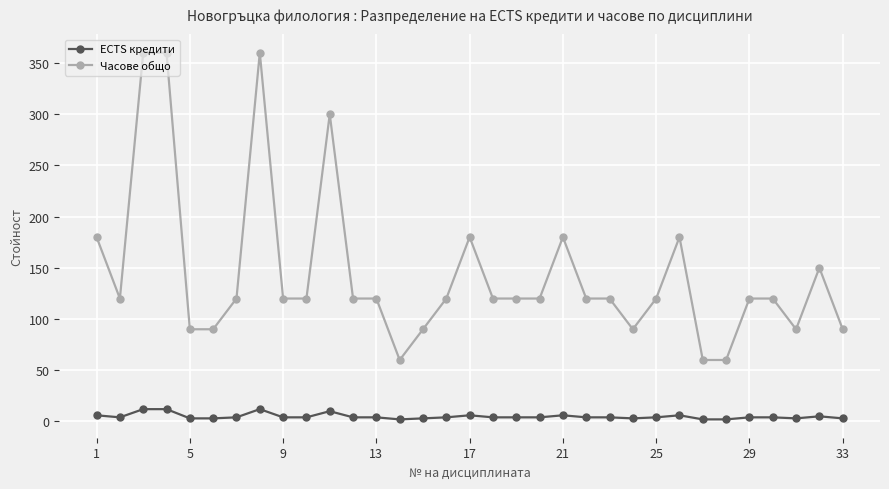

Which series has the largest range (max minus min)?

Часове общо